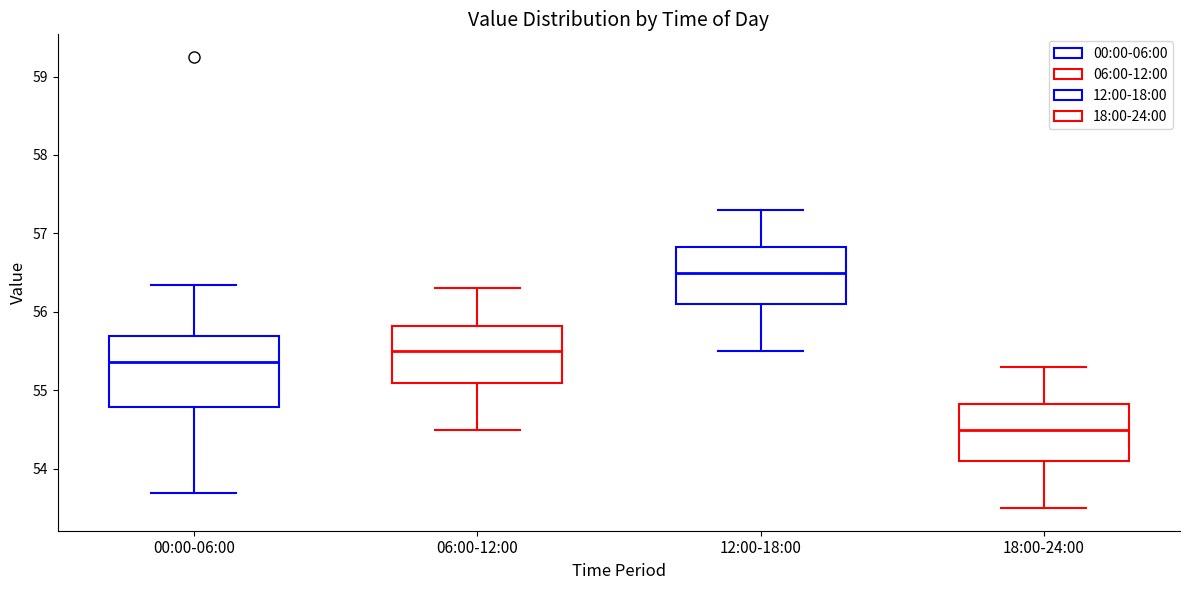

Which box's median line is the highest?

12:00-18:00